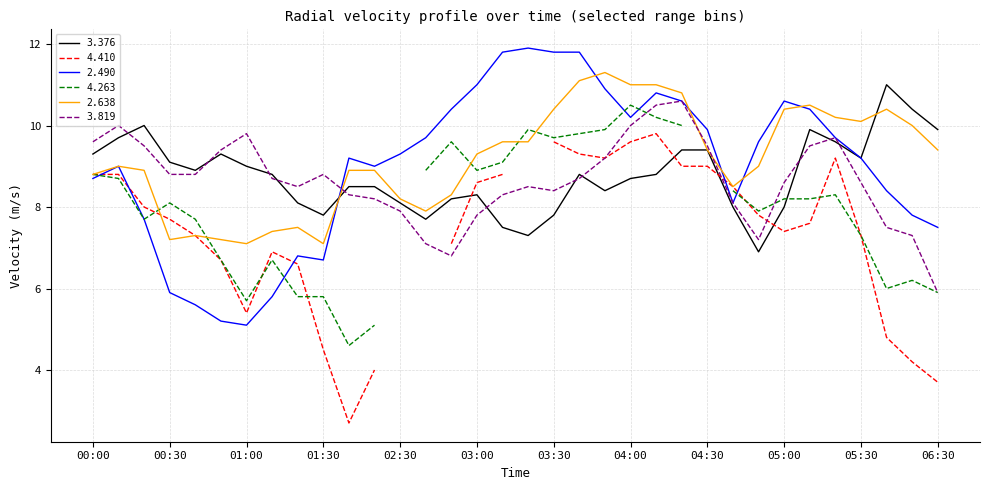

What is the difference between the second highest and minimum values in the 2.638 series?

4.0